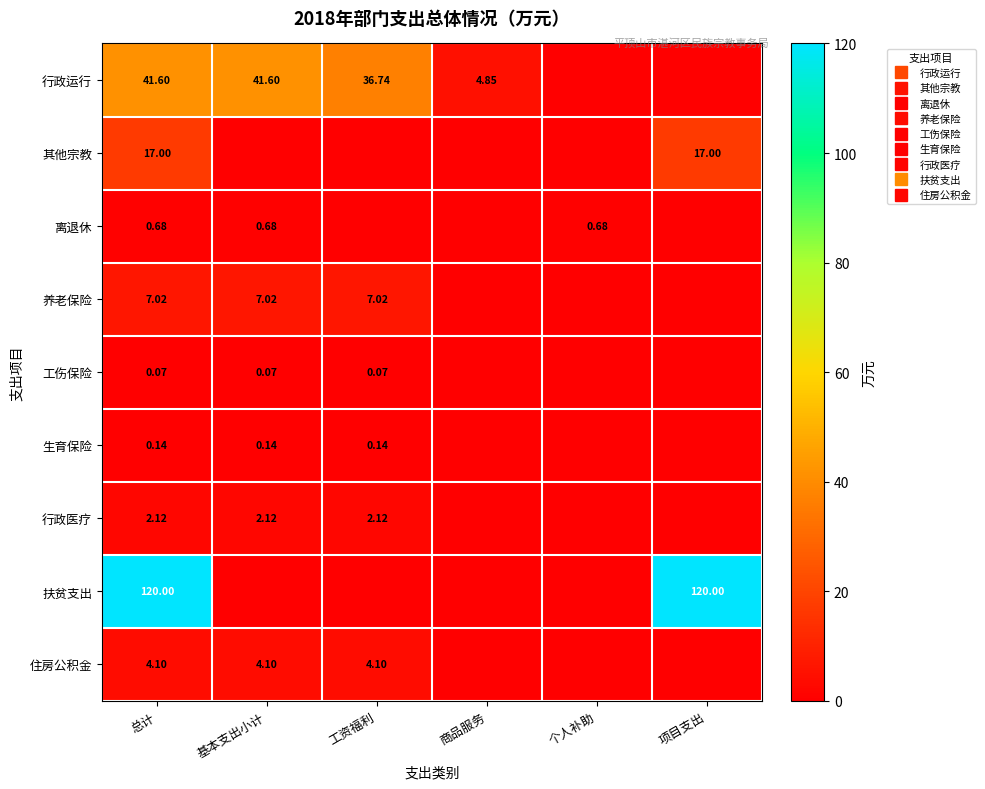

Which series has the largest total across all categories?

扶贫支出